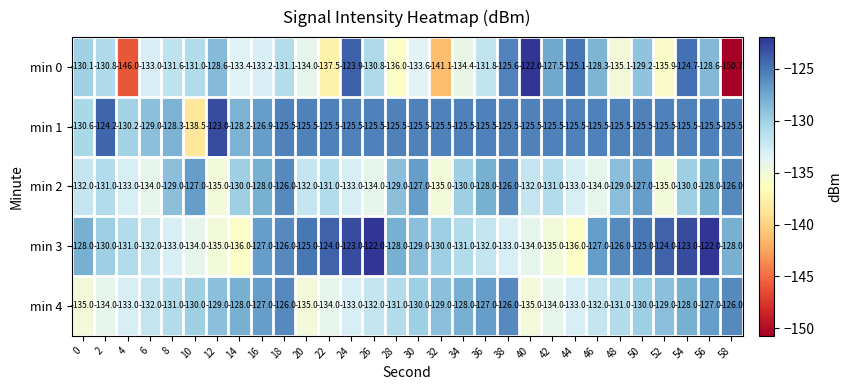

True or false: min 2 has a value of -128.0 at 16.

True